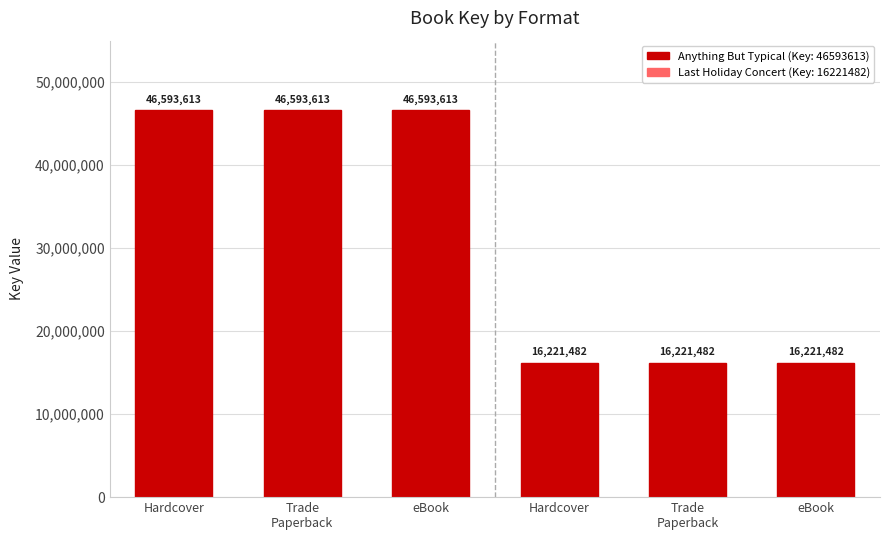

Does the chart contain any negative values?

No